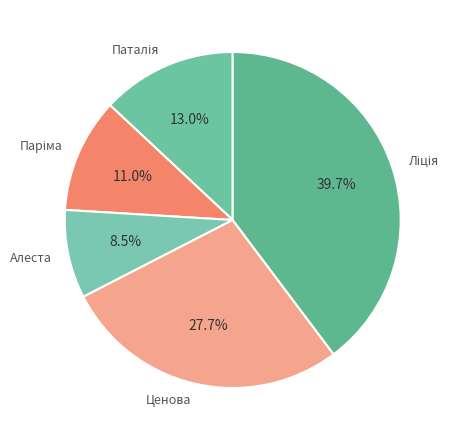

Does Алеста represent more than half of the total?

No